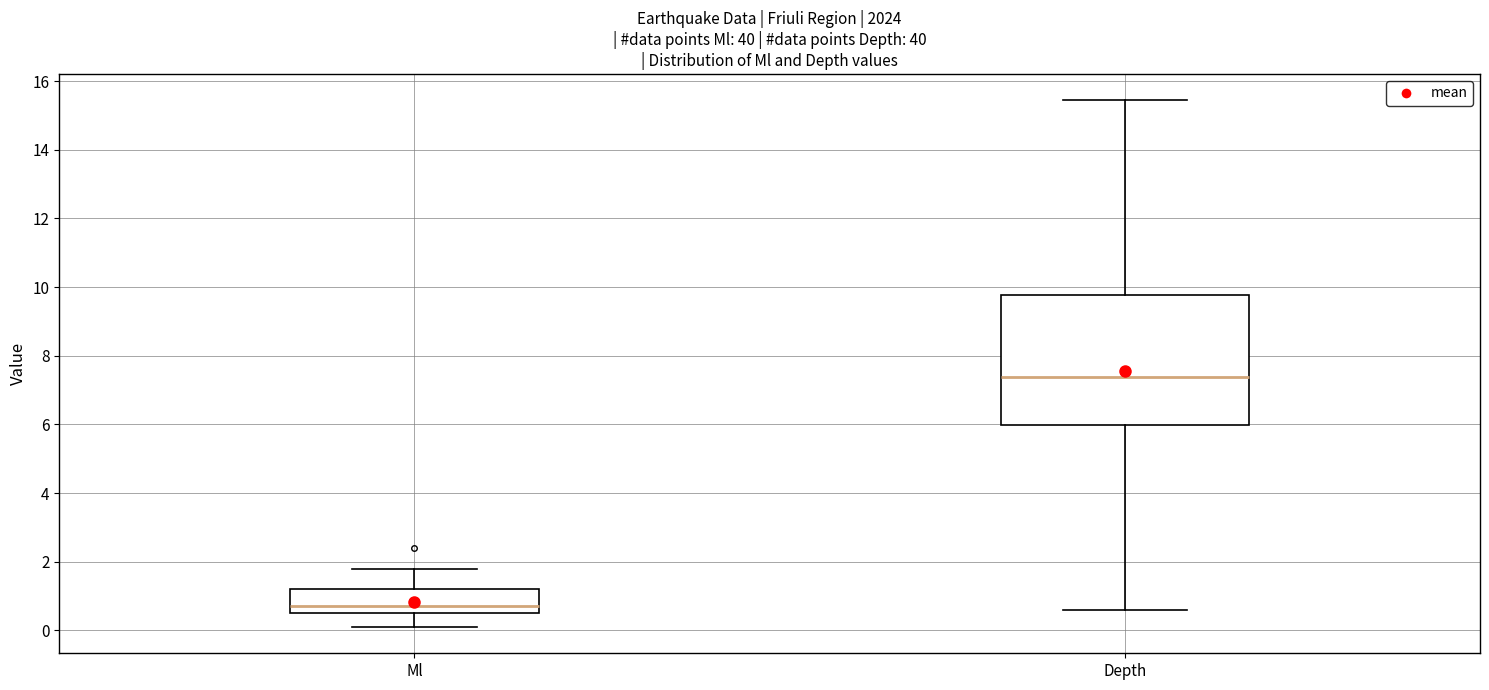

Reading left to right, transcribe this box plot: for each box, give where its median line is, the range the box spans, and where its two whiskers end, as read against the y-axis. The values are not printed on the chart, so give them approximately, as read against the axis.

Ml: median 0.8, box 0.6 to 1.2, whiskers 0.2 to 1.8
Depth: median 7.4, box 6.0 to 9.8, whiskers 0.6 to 15.4